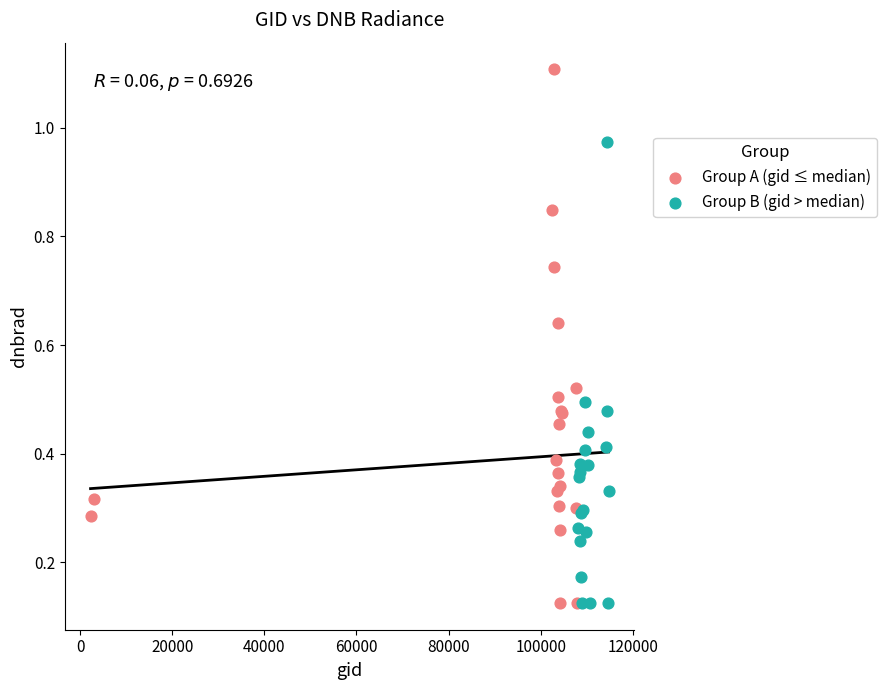

Which series contains the highest Y value?

Group A (gid ≤ median)